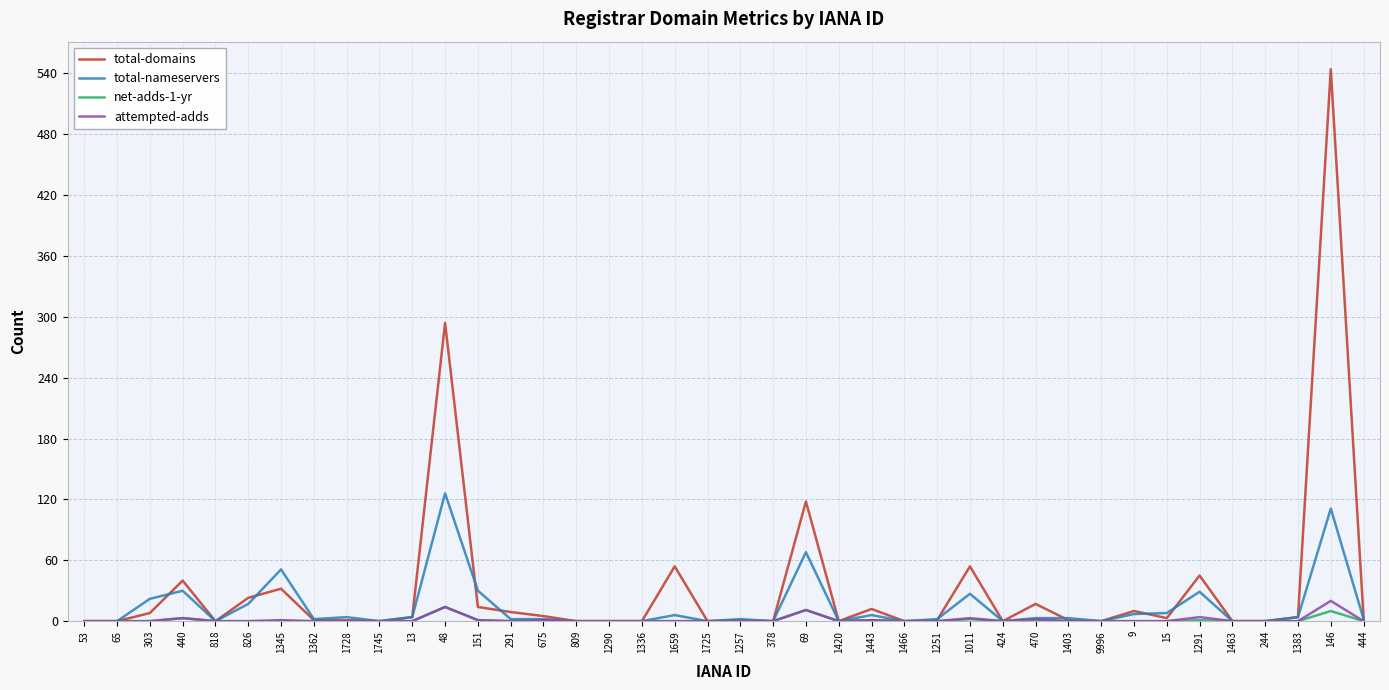

What is the sum of the attempted-adds values at 1466 and 1011?

3